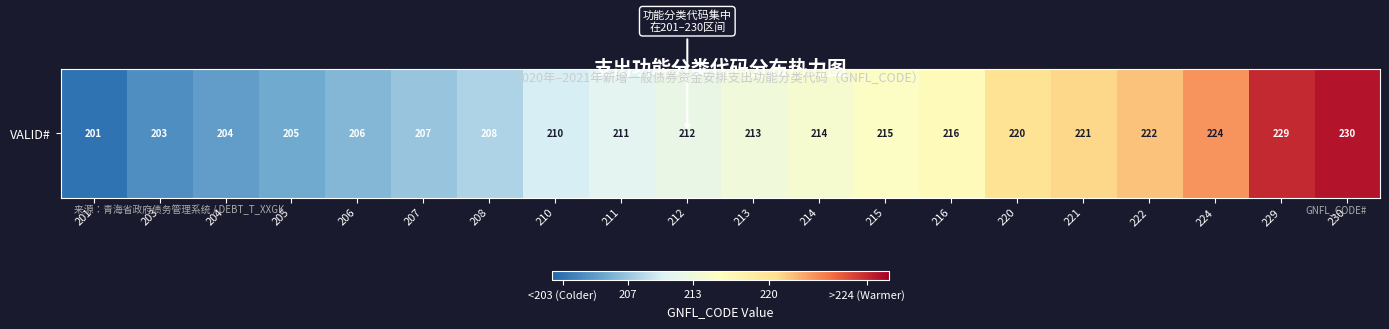

The chart shows a value of 383 at 230. True or false?

False